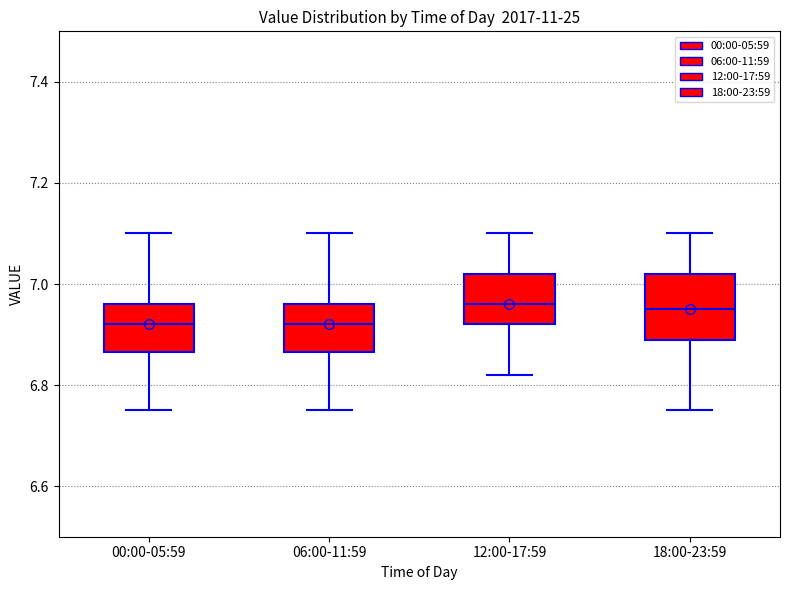

Where does the upper whisker of the box for 00:00-05:59 end on the y-axis? The values are not printed on the chart, so give them approximately, as read against the axis.

7.10